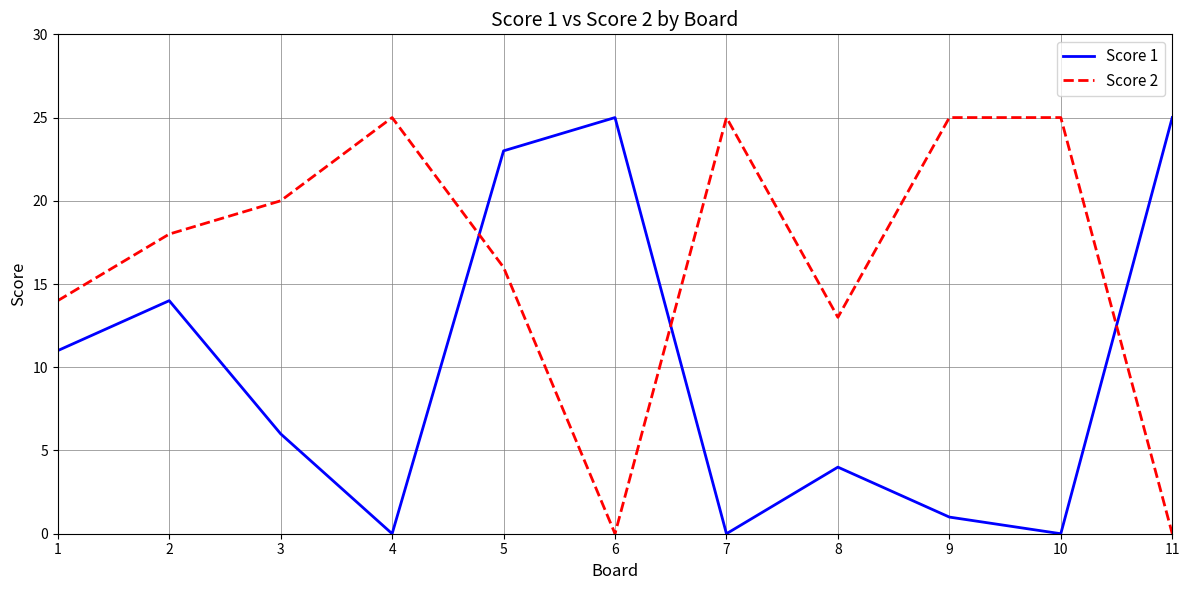

At which category does Score 2 reach its first local peak?

4